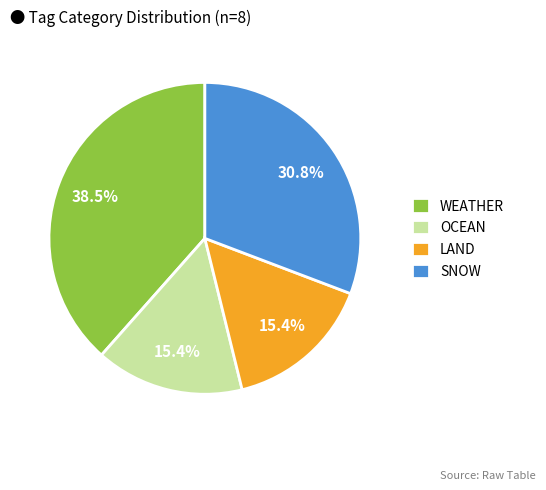

What is the largest slice in the pie chart?

WEATHER